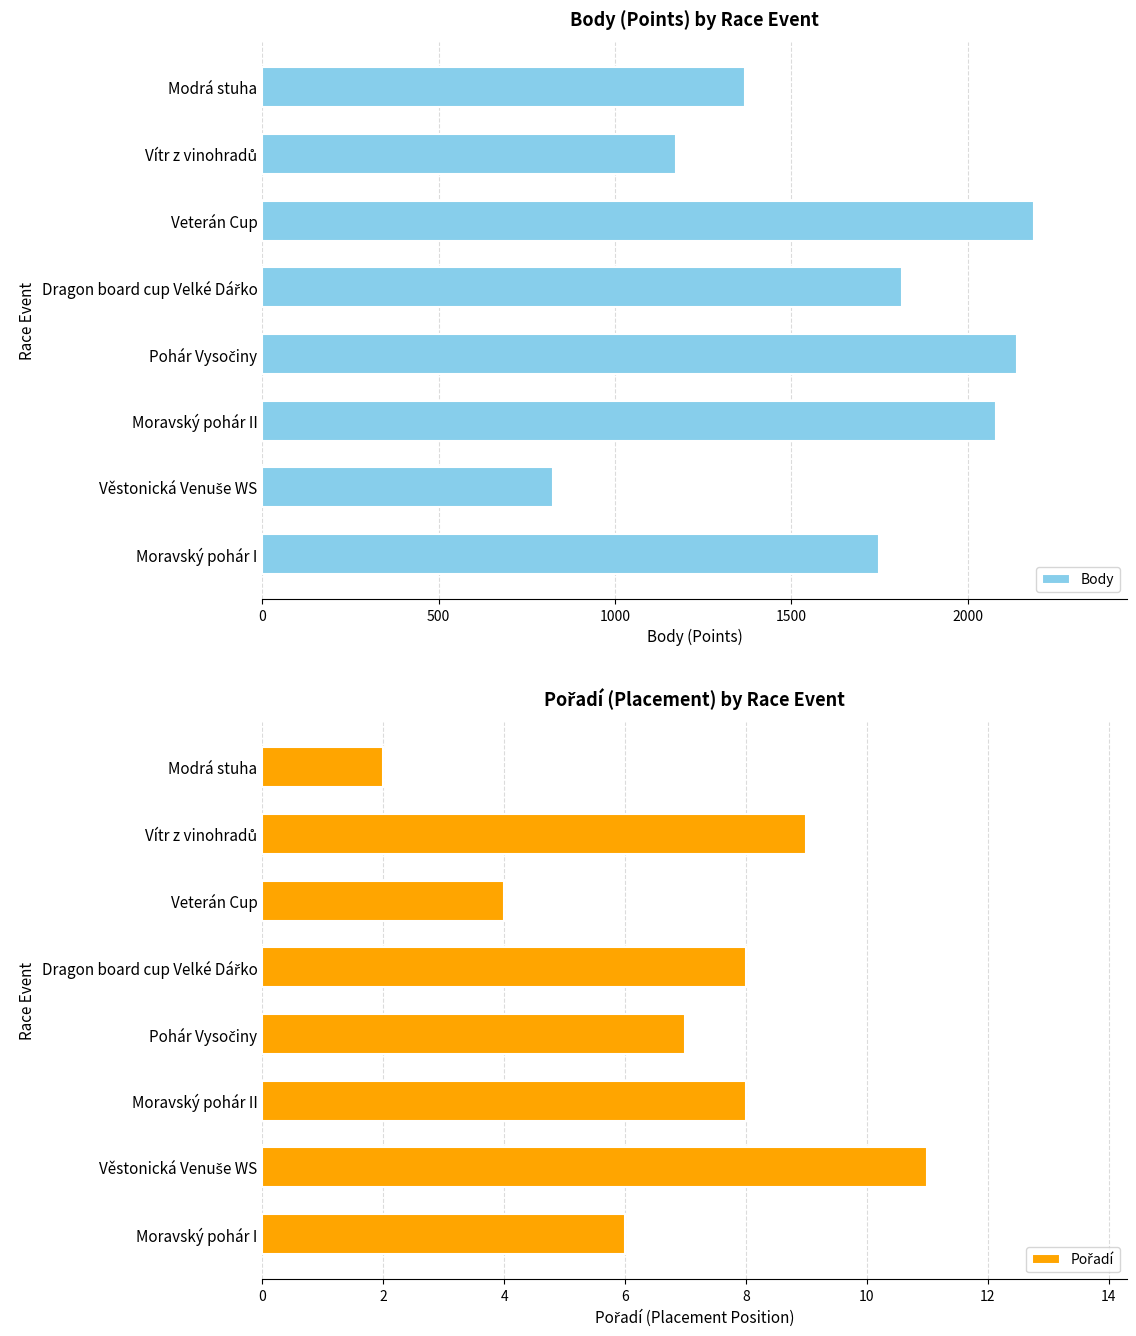

What is the maximum value for Body?

2188